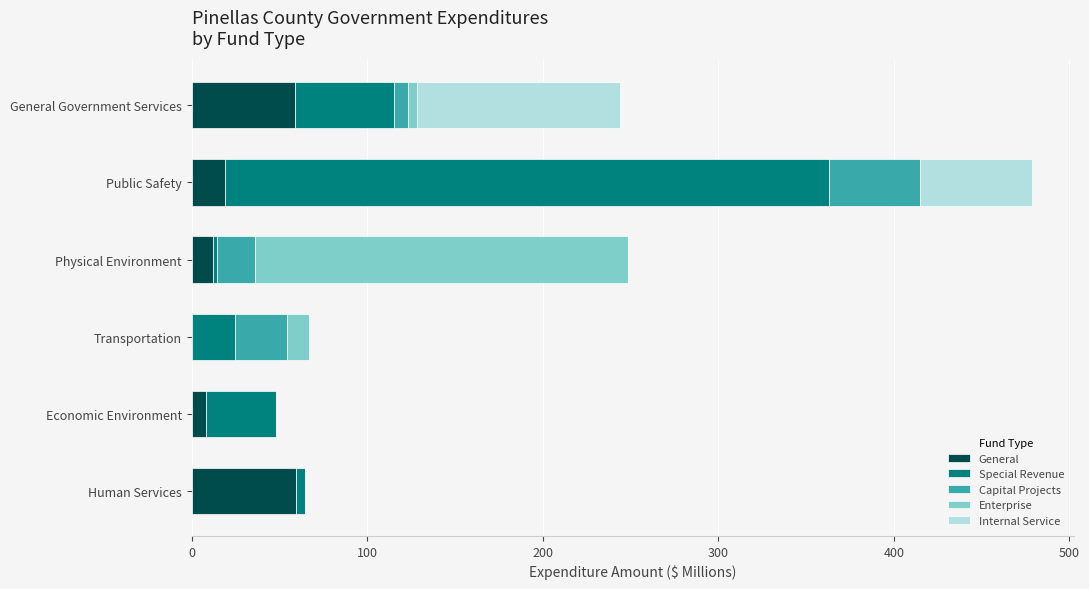

The General series shows 59.7 at Human Services. True or false?

True